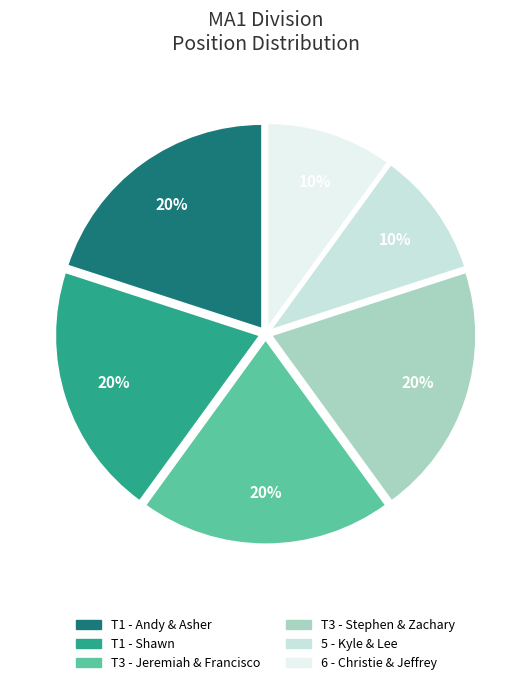

Count the number of slices in the pie.

6